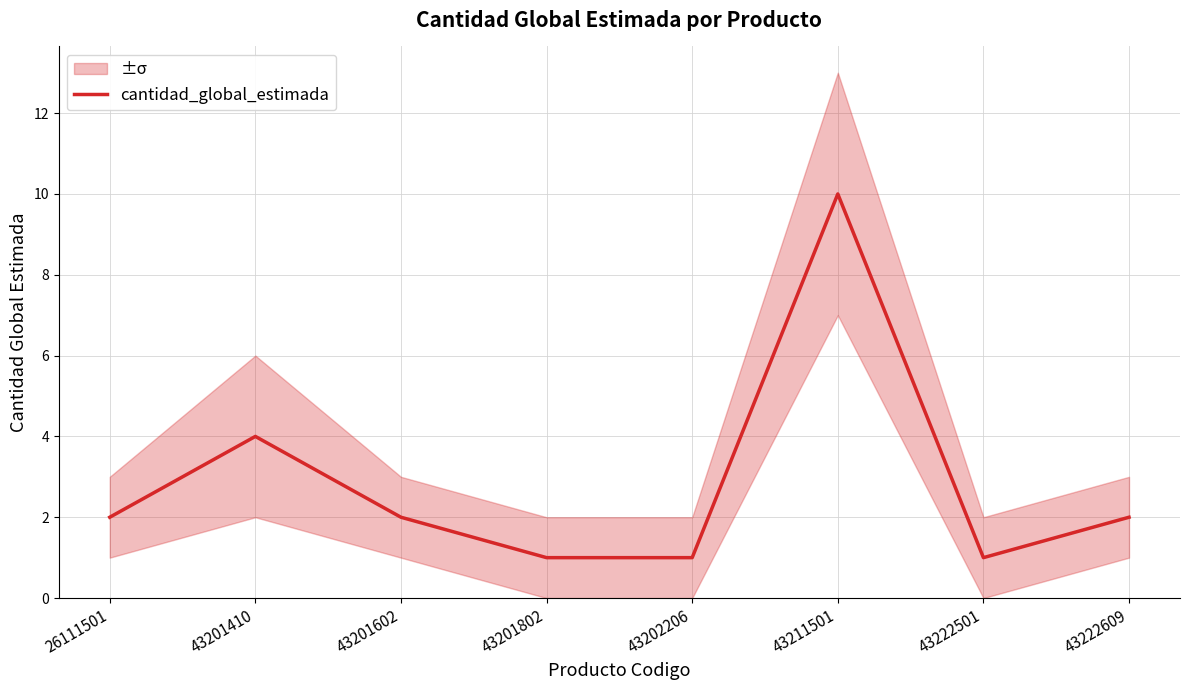

What is the smallest value displayed?

1